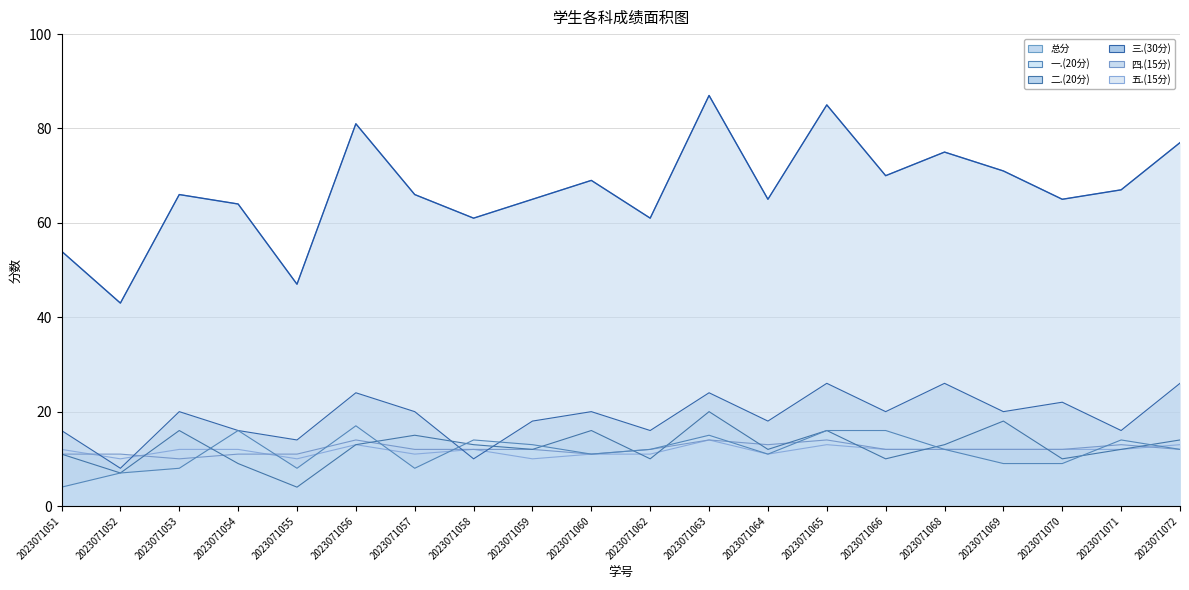

Reading right to left, transcribe all the data shown in this chart.

总分: 2023071072=77	2023071071=67	2023071070=65	2023071069=71	2023071068=75	2023071066=70	2023071065=85	2023071064=65	2023071063=87	2023071062=61	2023071060=69	2023071059=65	2023071058=61	2023071057=66	2023071056=81	2023071055=47	2023071054=64	2023071053=66	2023071052=43	2023071051=54
一.(20分): 2023071072=12	2023071071=14	2023071070=9	2023071069=9	2023071068=12	2023071066=16	2023071065=16	2023071064=11	2023071063=15	2023071062=12	2023071060=11	2023071059=13	2023071058=14	2023071057=8	2023071056=17	2023071055=8	2023071054=16	2023071053=8	2023071052=7	2023071051=4
二.(20分): 2023071072=14	2023071071=12	2023071070=10	2023071069=18	2023071068=13	2023071066=10	2023071065=16	2023071064=12	2023071063=20	2023071062=10	2023071060=16	2023071059=12	2023071058=13	2023071057=15	2023071056=13	2023071055=4	2023071054=9	2023071053=16	2023071052=7	2023071051=11
三.(30分): 2023071072=26	2023071071=16	2023071070=22	2023071069=20	2023071068=26	2023071066=20	2023071065=26	2023071064=18	2023071063=24	2023071062=16	2023071060=20	2023071059=18	2023071058=10	2023071057=20	2023071056=24	2023071055=14	2023071054=16	2023071053=20	2023071052=8	2023071051=16
四.(15分): 2023071072=12	2023071071=13	2023071070=12	2023071069=12	2023071068=12	2023071066=12	2023071065=14	2023071064=13	2023071063=14	2023071062=12	2023071060=11	2023071059=12	2023071058=12	2023071057=12	2023071056=14	2023071055=11	2023071054=11	2023071053=10	2023071052=11	2023071051=11
五.(15分): 2023071072=13	2023071071=12	2023071070=12	2023071069=12	2023071068=12	2023071066=12	2023071065=13	2023071064=11	2023071063=14	2023071062=11	2023071060=11	2023071059=10	2023071058=12	2023071057=11	2023071056=13	2023071055=10	2023071054=12	2023071053=12	2023071052=10	2023071051=12